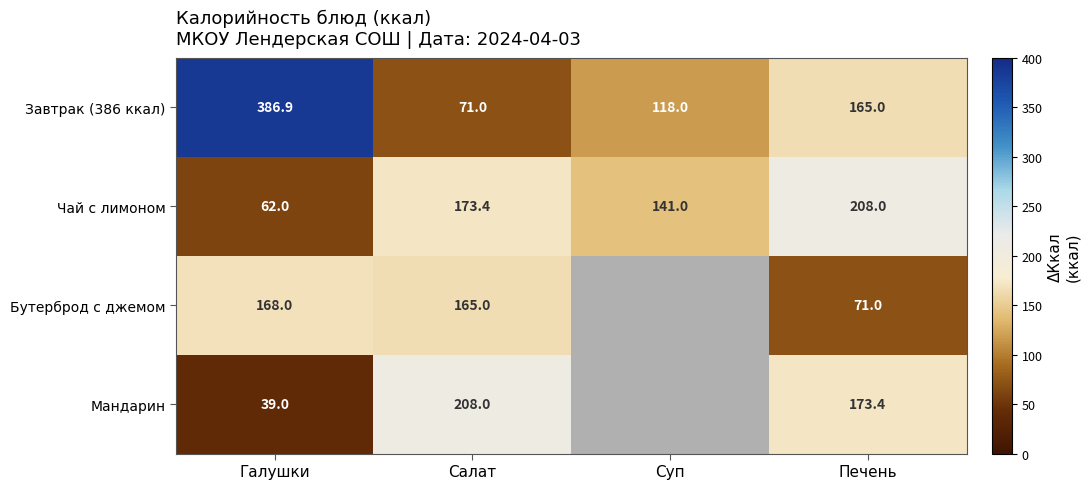

Count the Чай с лимоном values in the range 141 to 208.

3